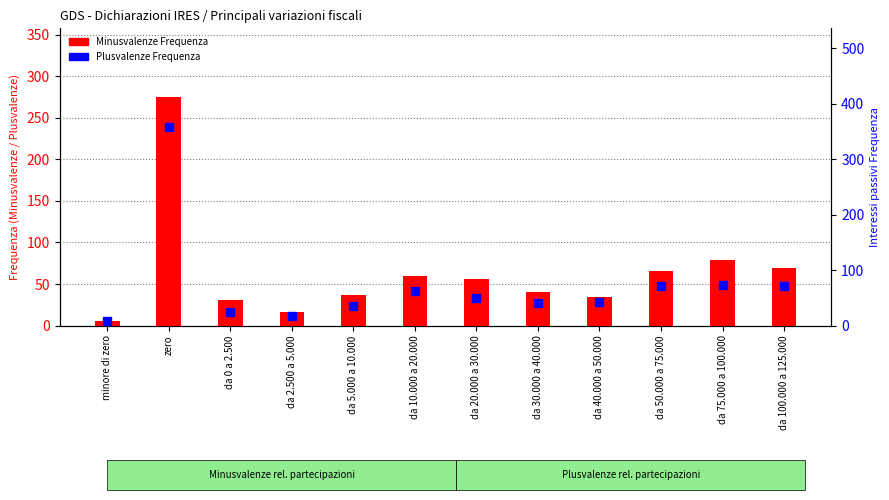

Which series has the widest spread of values?

Plusvalenze Frequenza